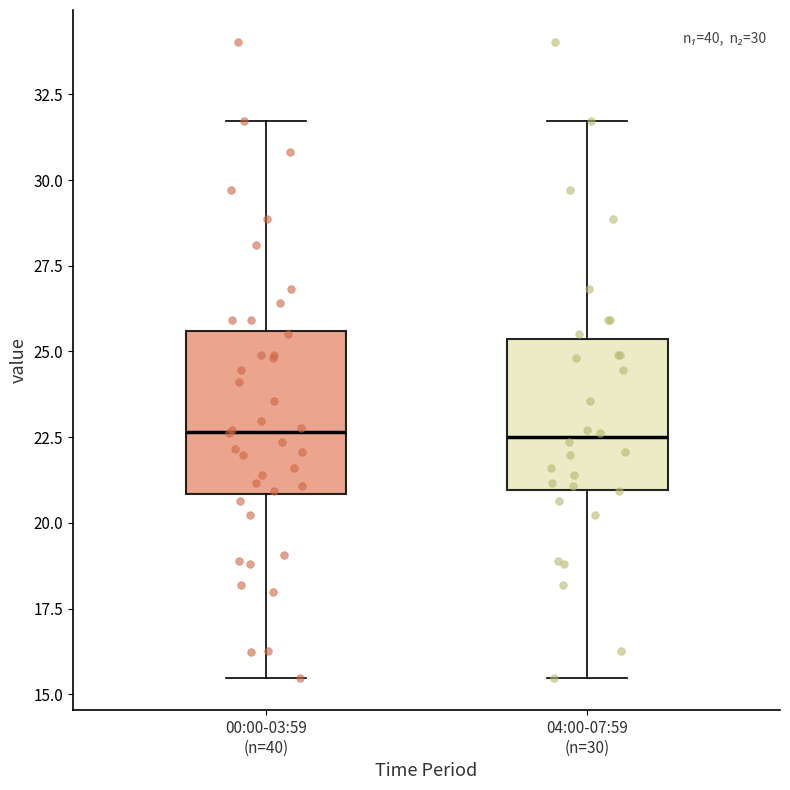

Reading left to right, read every box against the y-axis: the position of its median line, the range the box covers, and the ends of its whiskers. The values are not printed on the chart, so give them approximately, as read against the axis.

00:00-03:59 (n=40): median 22.5, box 21.0 to 25.5, whiskers 15.5 to 31.5
04:00-07:59 (n=30): median 22.5, box 21.0 to 25.5, whiskers 15.5 to 31.5